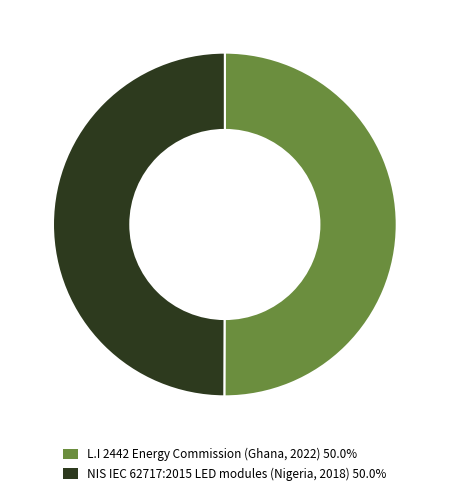

Do L.I 2442 Energy Commission (Ghana, 2022) 50.0% and NIS IEC 62717:2015 LED modules (Nigeria, 2018) 50.0% together represent more than half of the pie?

Yes